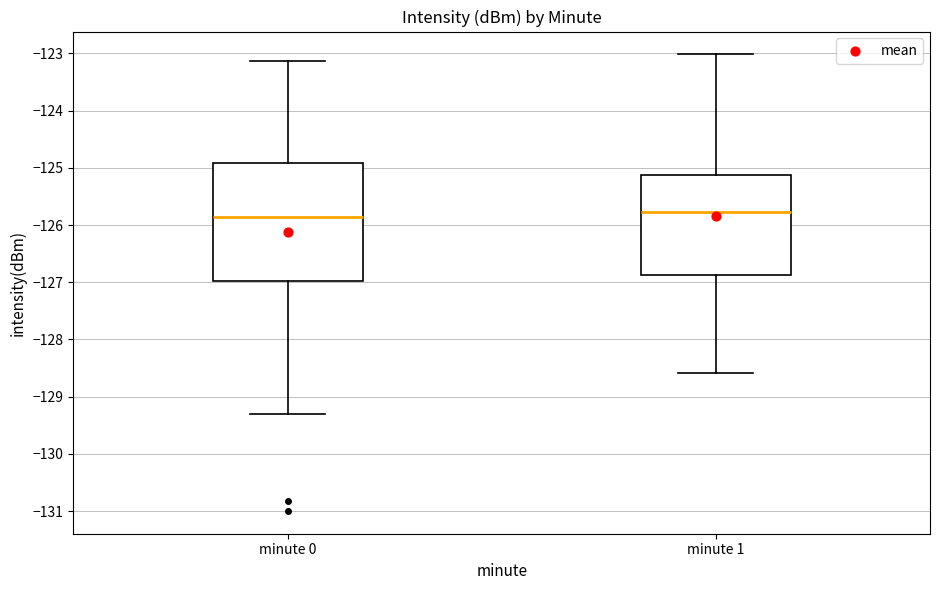

Comparing the boxes themselves (not the whiskers), which one is the tallest?

minute 0